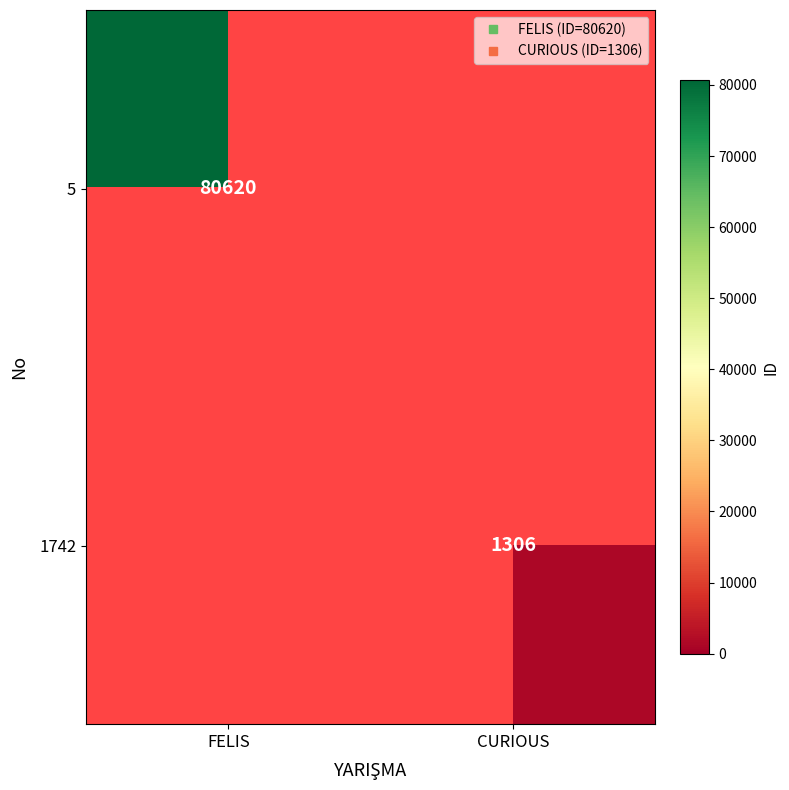

True or false: 1742 has a value of 1794.2 at CURIOUS.

False